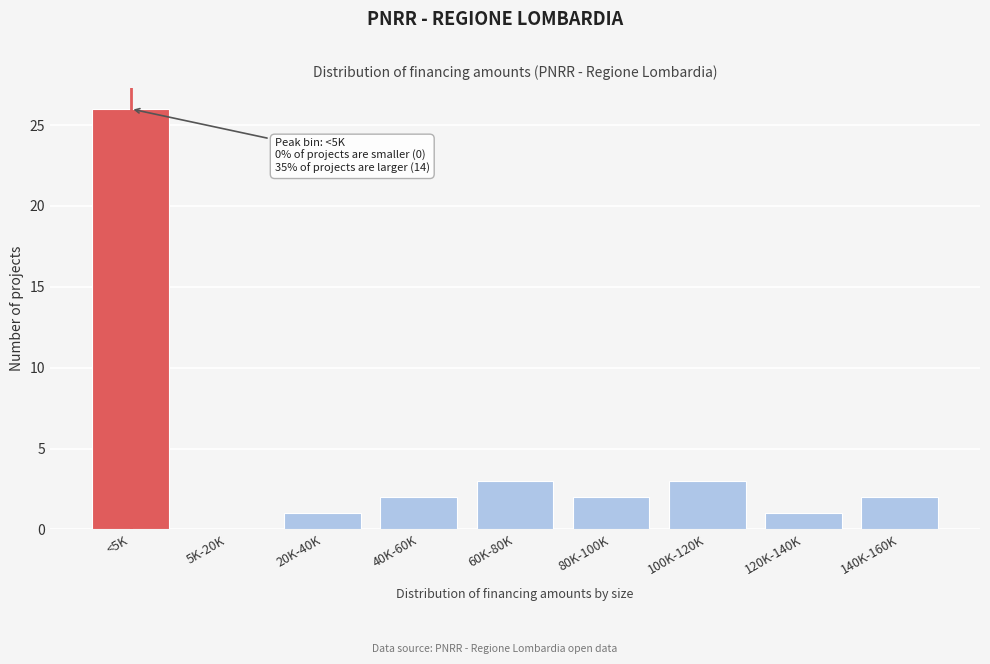

Reading right to left, extract all data points from this chart.

140K-160K=2	120K-140K=1	100K-120K=3	80K-100K=2	60K-80K=3	40K-60K=2	20K-40K=1	5K-20K=0	<5K=26